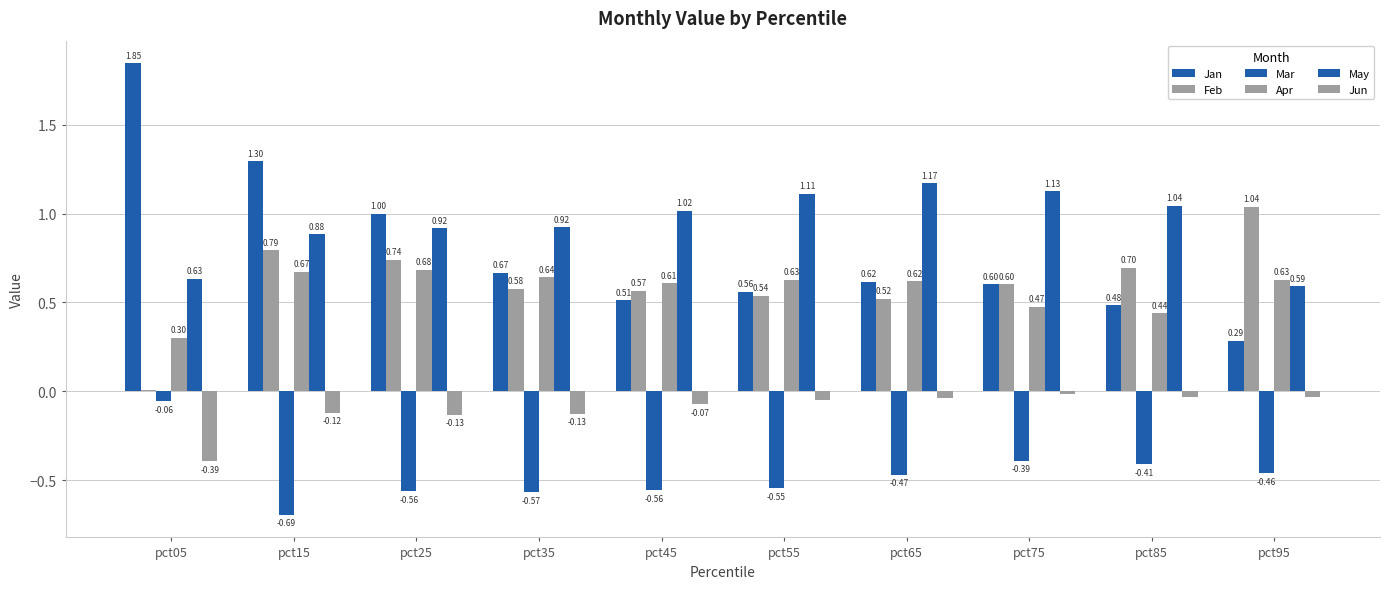

Is the value of May at pct05 greater than the value of Feb at pct05?

Yes